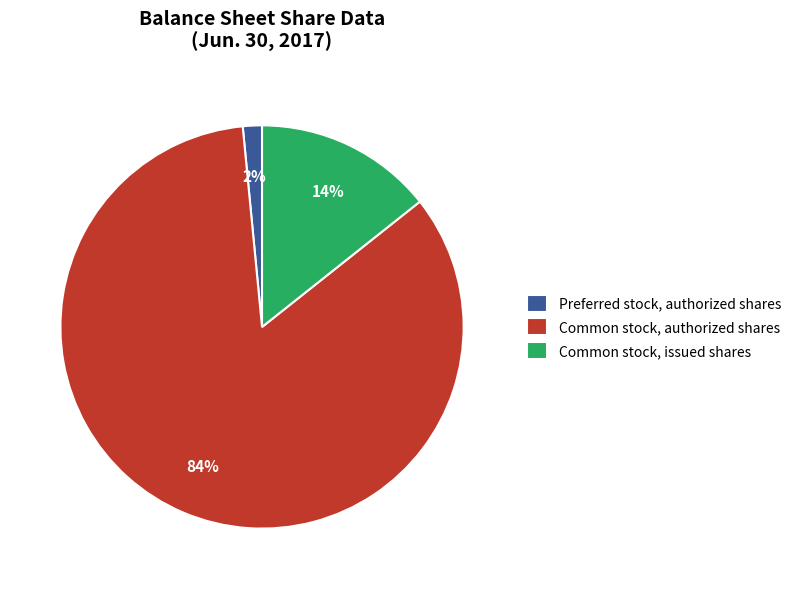

Between Common stock, authorized shares and Common stock, issued shares, which is larger?

Common stock, authorized shares